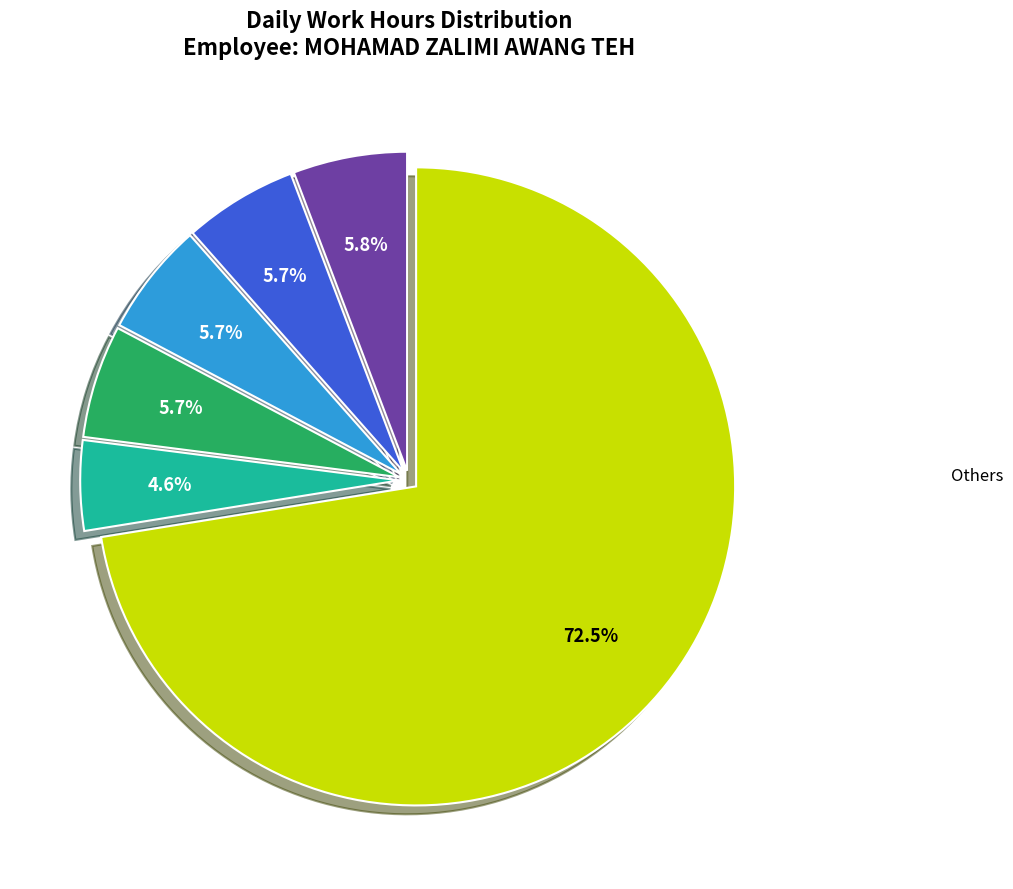

How many segments does this pie chart have?

6